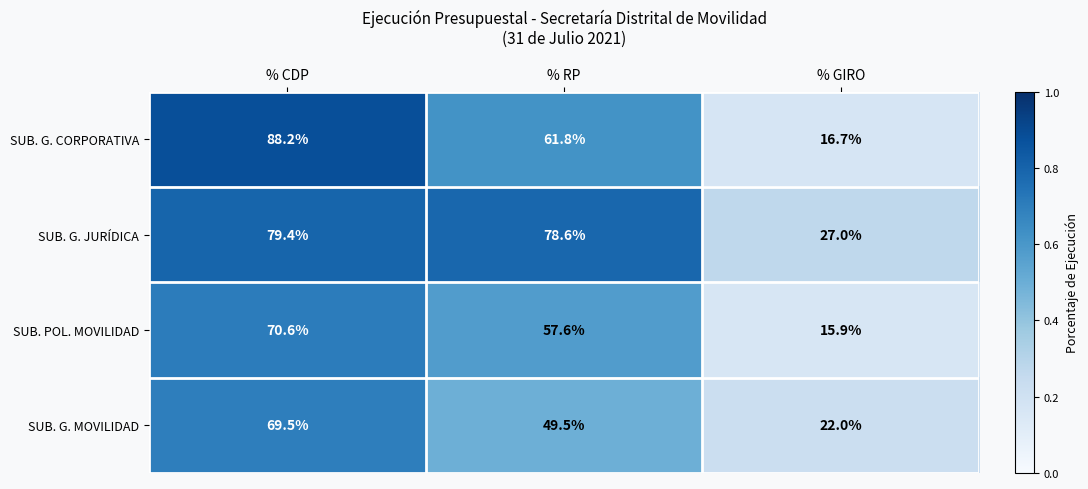

What is the minimum value shown in the chart?

15.9